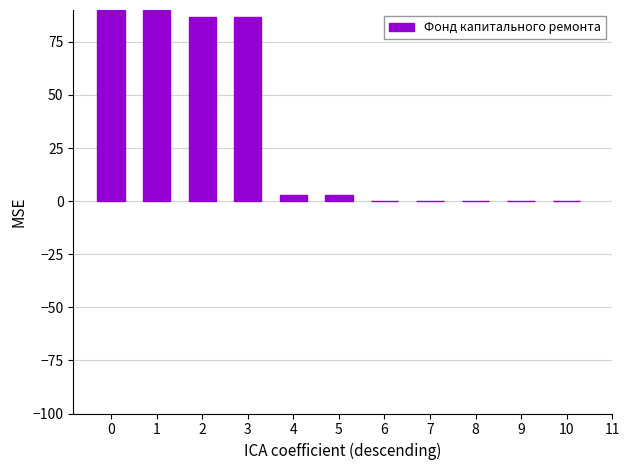

The value at 2 is 58.7. True or false?

False